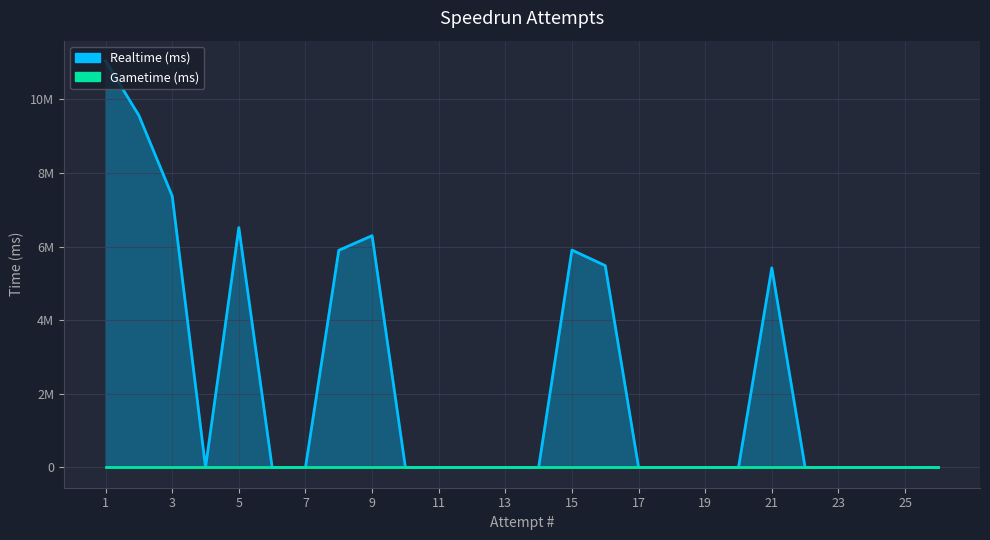

Is it true that Realtime (ms) equals -4714536 at 11?

False